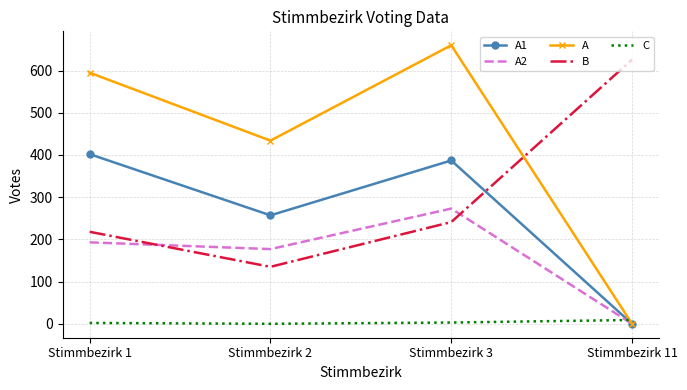

True or false: A has more than 1 interior local peaks.

False